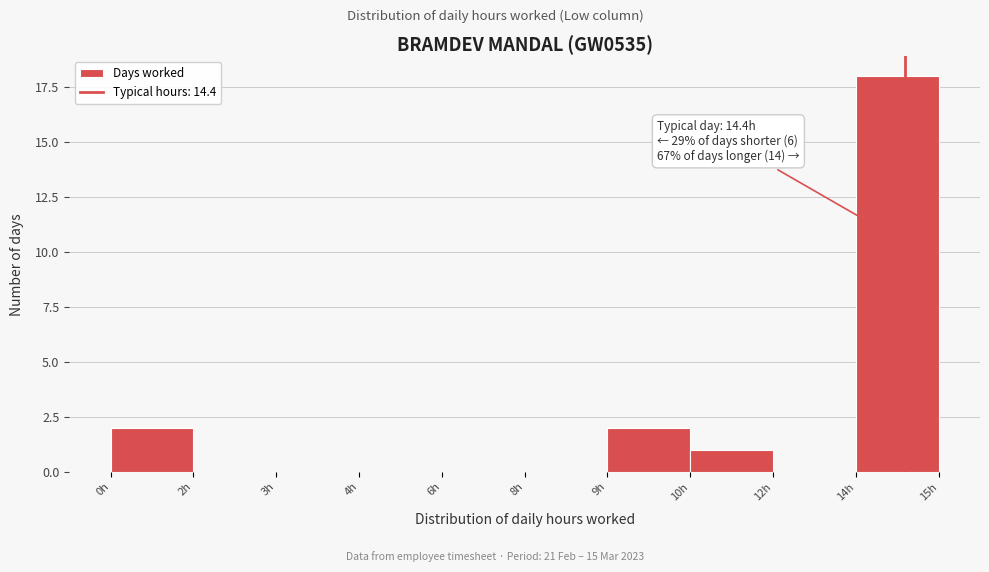

Reading right to left, list all the values displayed in this chart.

14h=18	12h=0	10h=1	9h=2	8h=0	6h=0	4h=0	3h=0	2h=0	0h=2